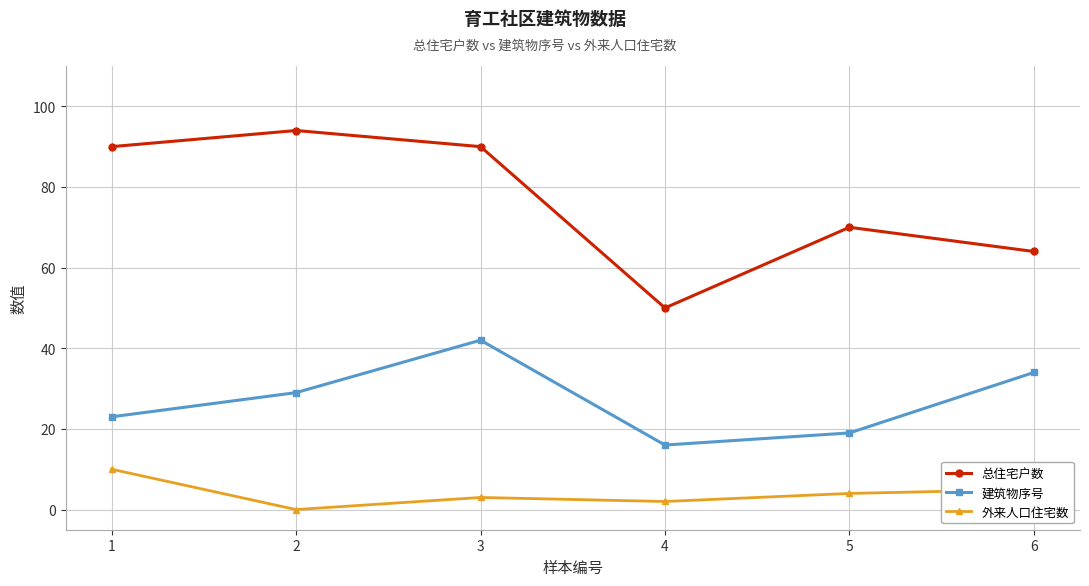

How many lines are shown in the chart?

3